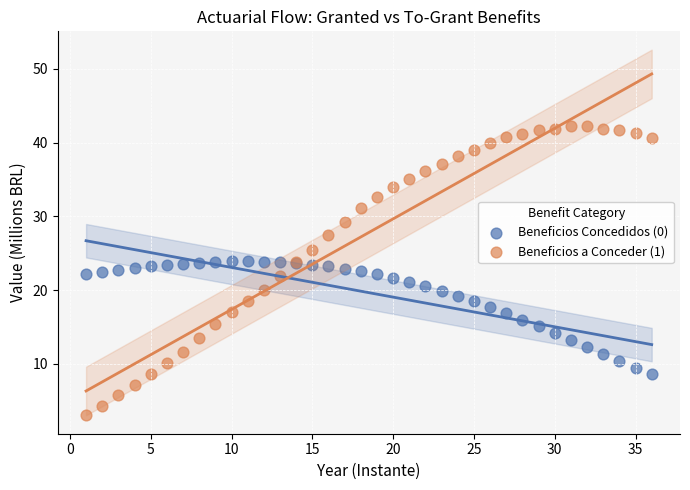

What are all the series names shown in the legend?

Beneficios Concedidos (0), Beneficios a Conceder (1)